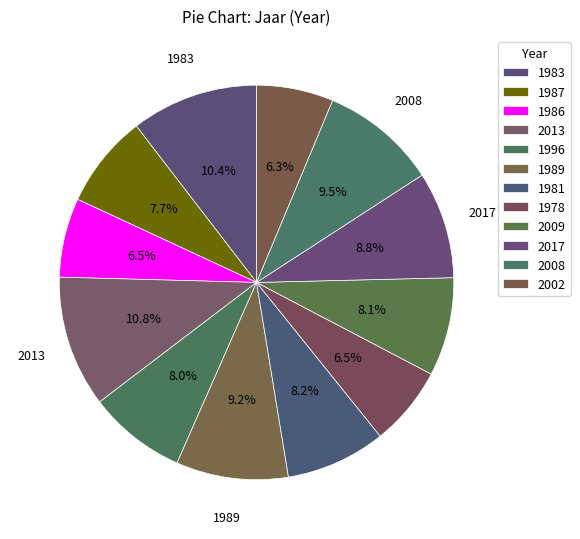

Which slice is the largest?

2013